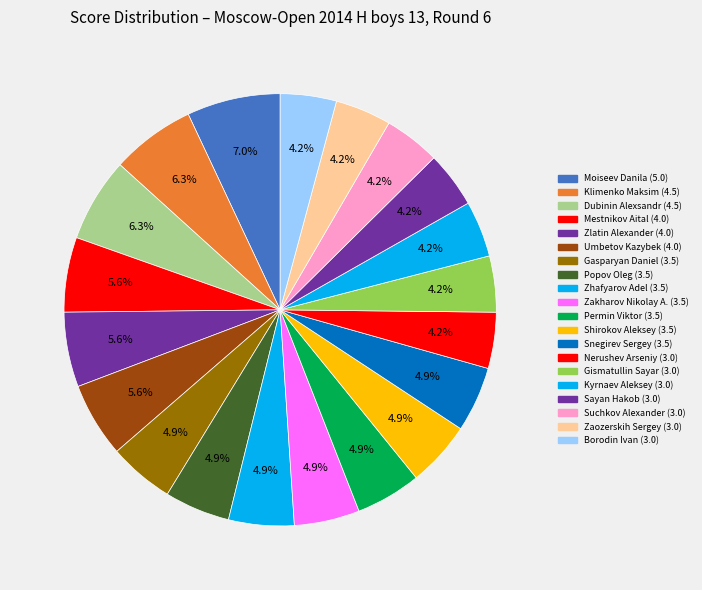

Is the sum of Moiseev Danila and Umbetov Kazybek greater than half?

No